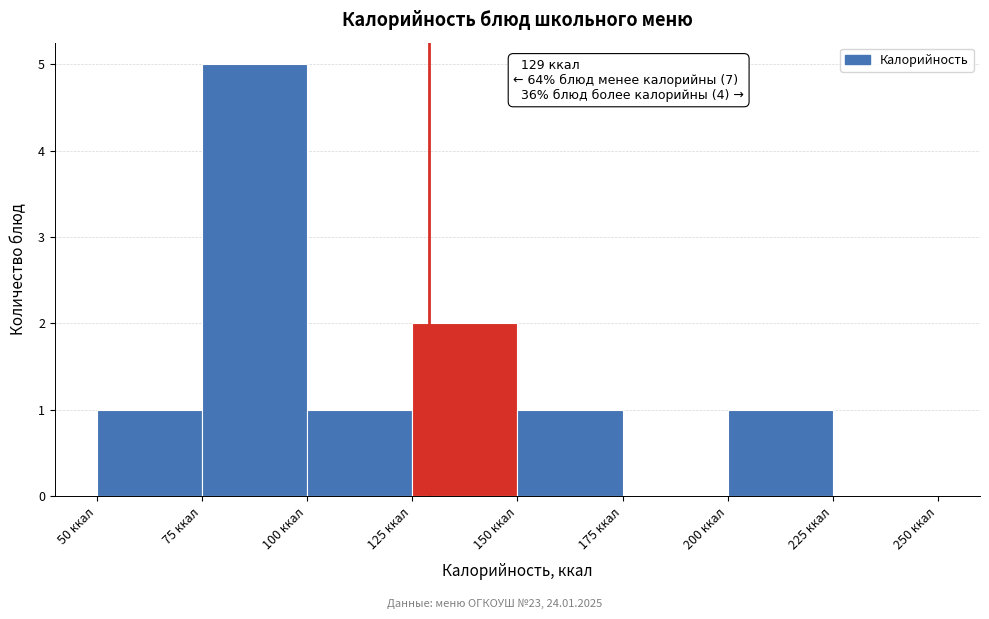

Over which range of the x-axis is the bar tallest?

75 to 100